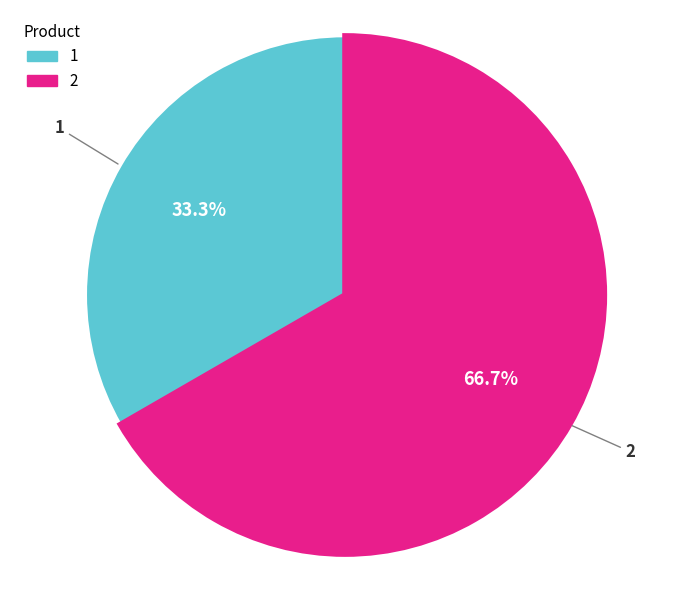

Count the number of slices in the pie.

2